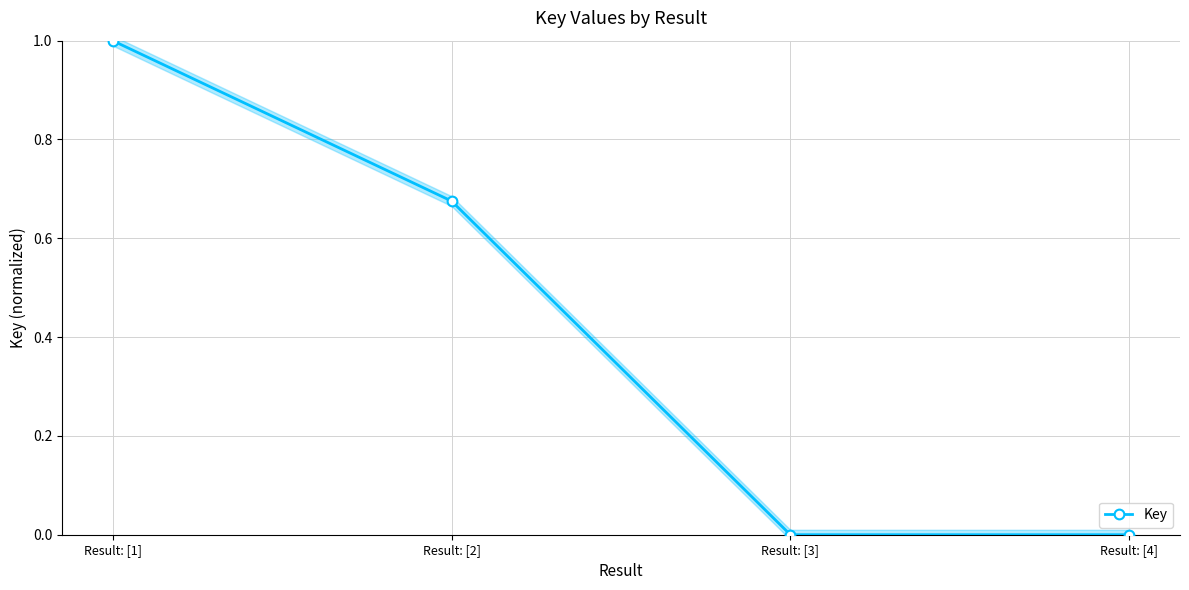

Which category has the highest value across all series?

Result: [1]